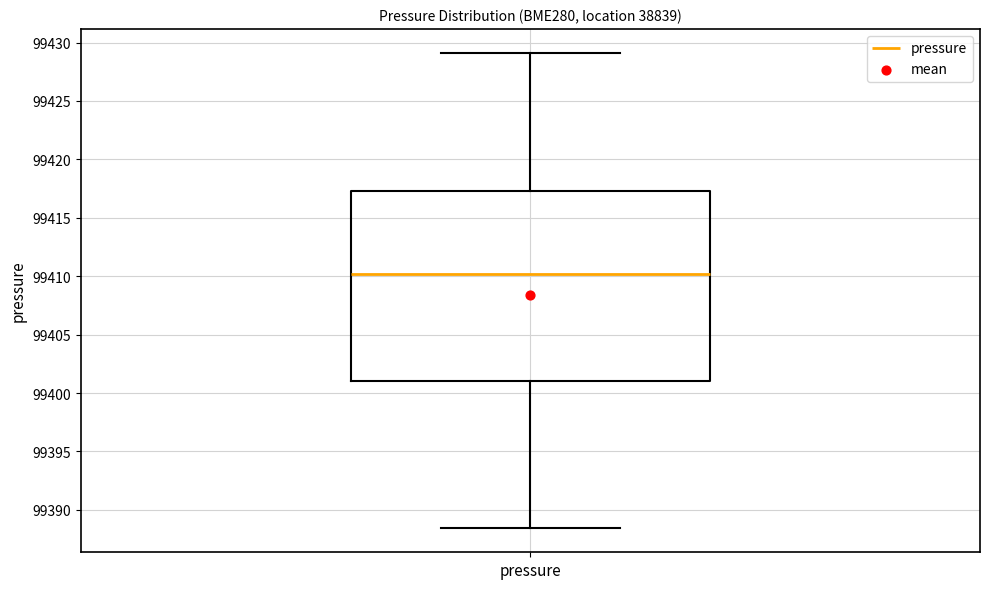

Transcribe this box plot: give where the median line is, the range the box spans, and where the two whiskers end, as read against the y-axis. The values are not printed on the chart, so give them approximately, as read against the axis.

median 99410.0, box 99401.0 to 99417.5, whiskers 99388.5 to 99429.0